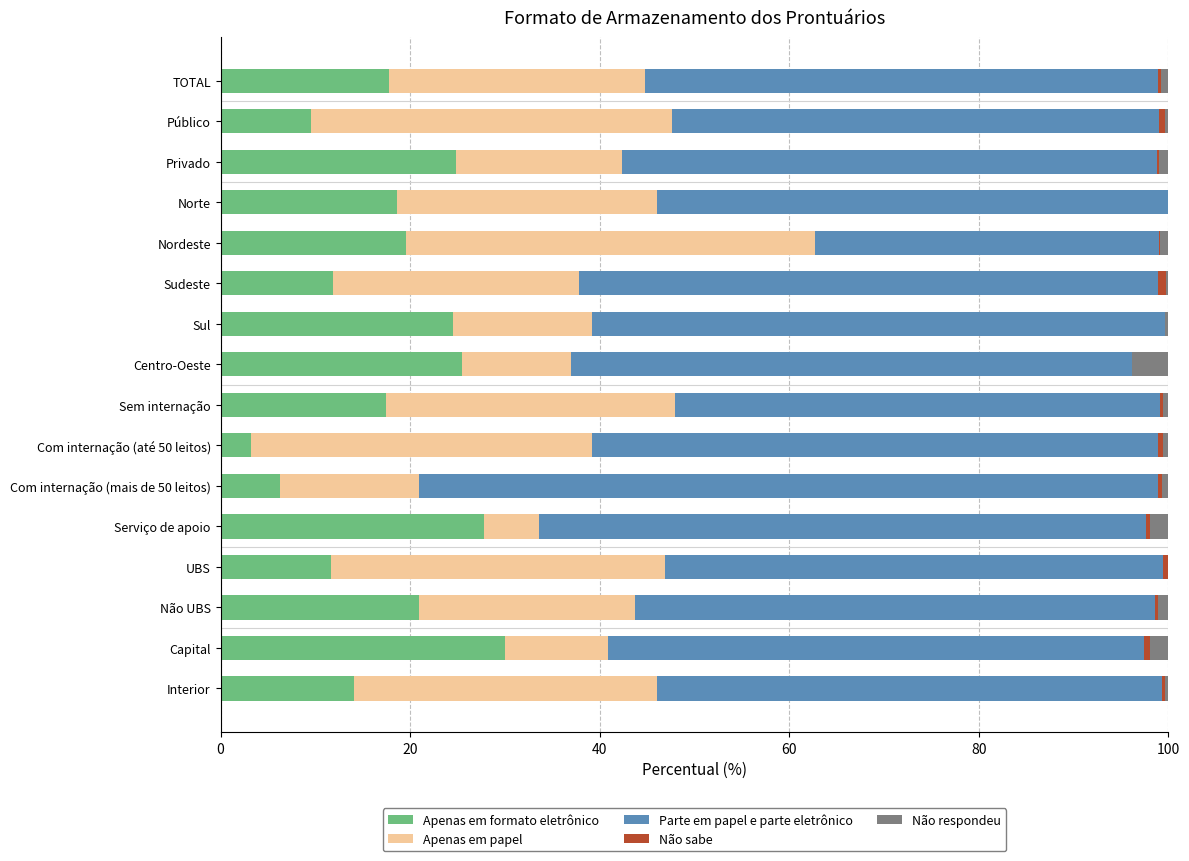

The Apenas em formato eletrônico series shows 2.0 at Com internação (mais de 50 leitos). True or false?

False